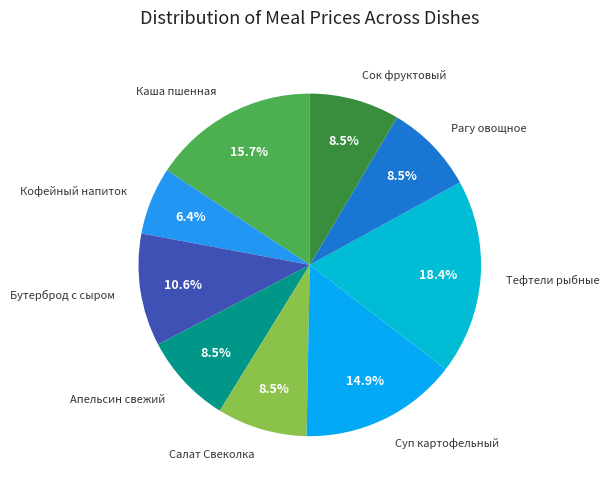

Does Апельсин свежий account for over 50% of the chart?

No